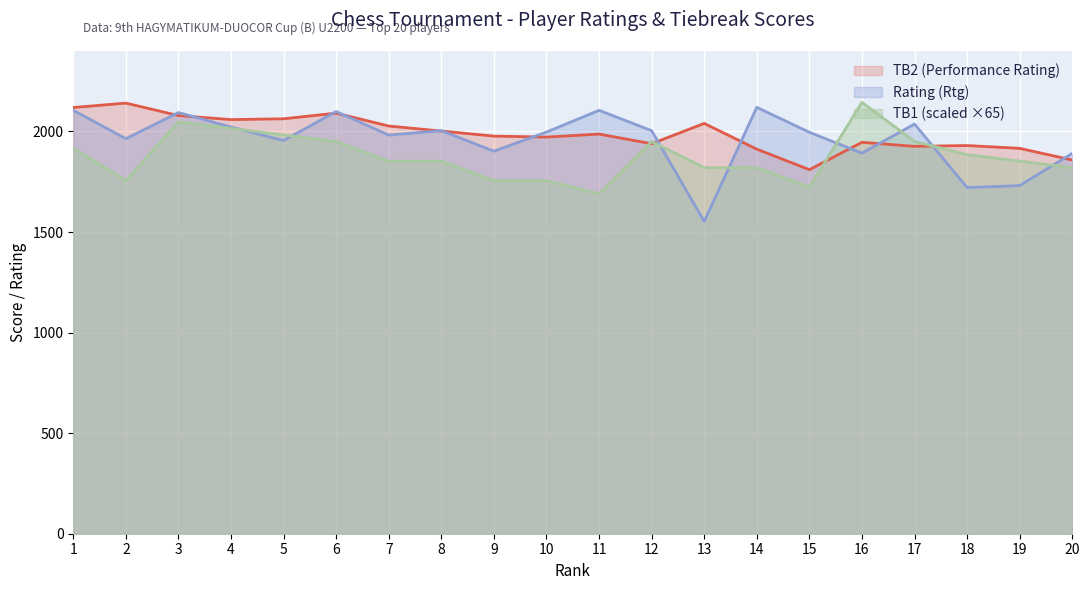

Between 1 and 9, which series saw the biggest shift?

Rating (Rtg)